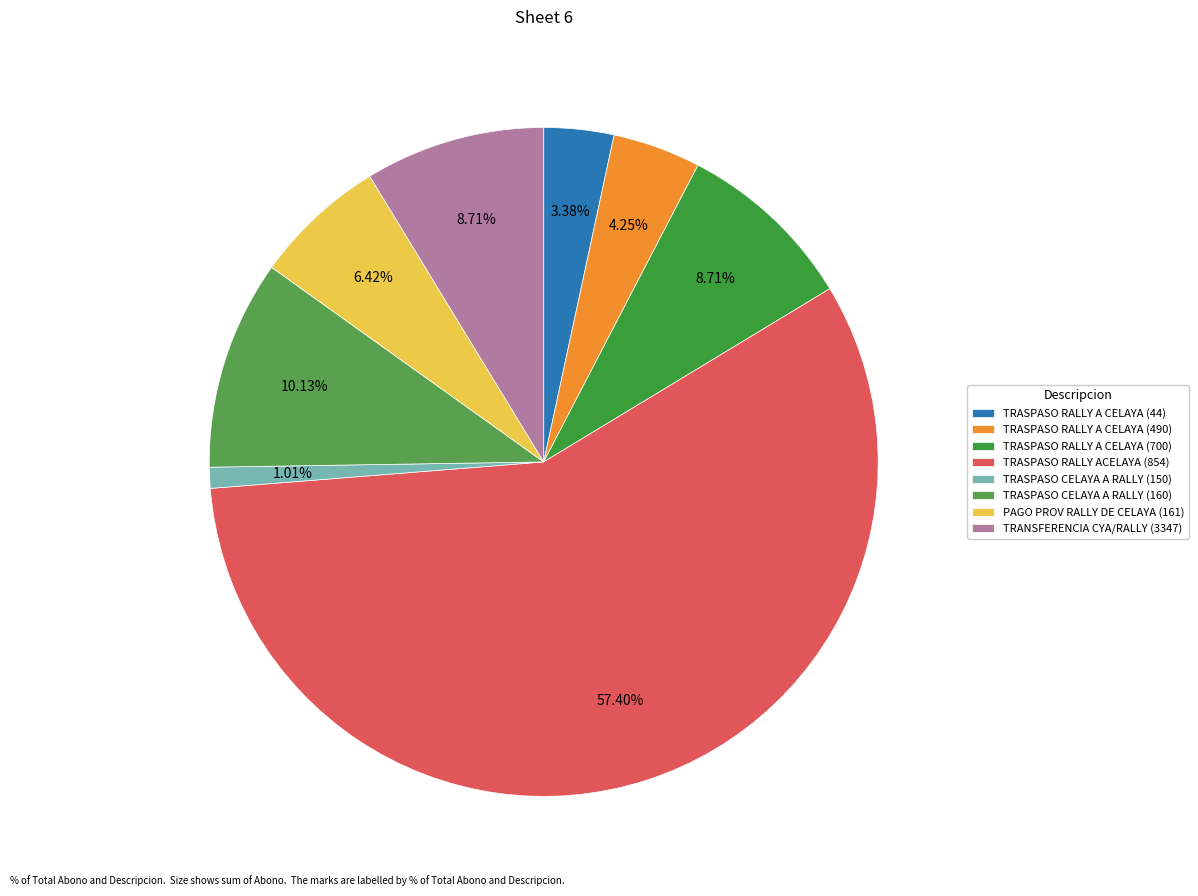

How many slices are in this pie chart?

8